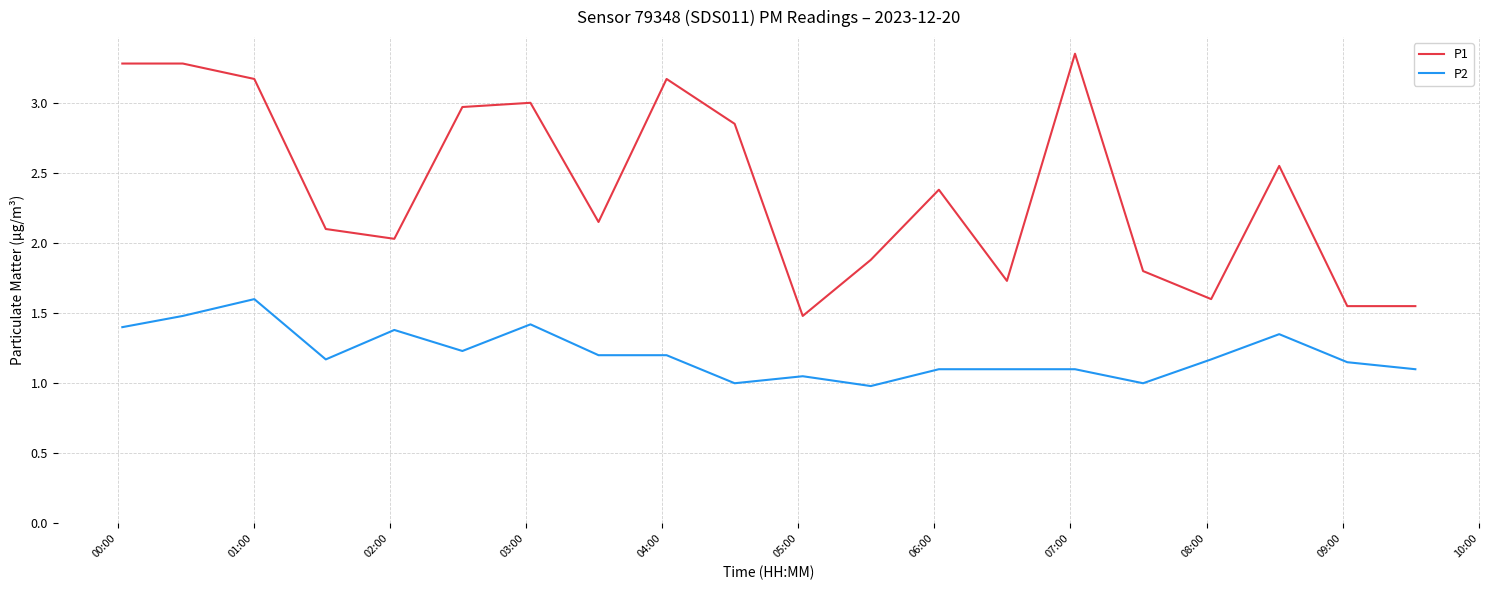

List the series in order of their overall mean, lowest first.

P2, P1